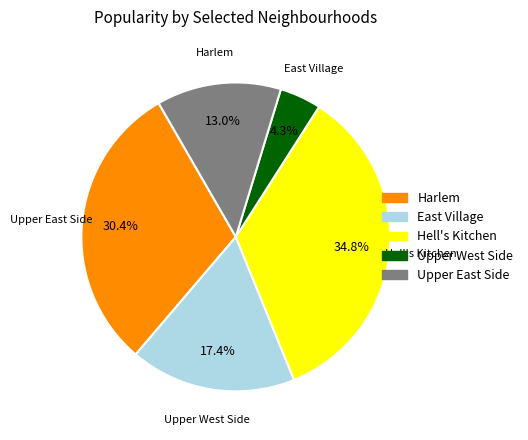

Is there any slice that represents more than half of the pie?

No